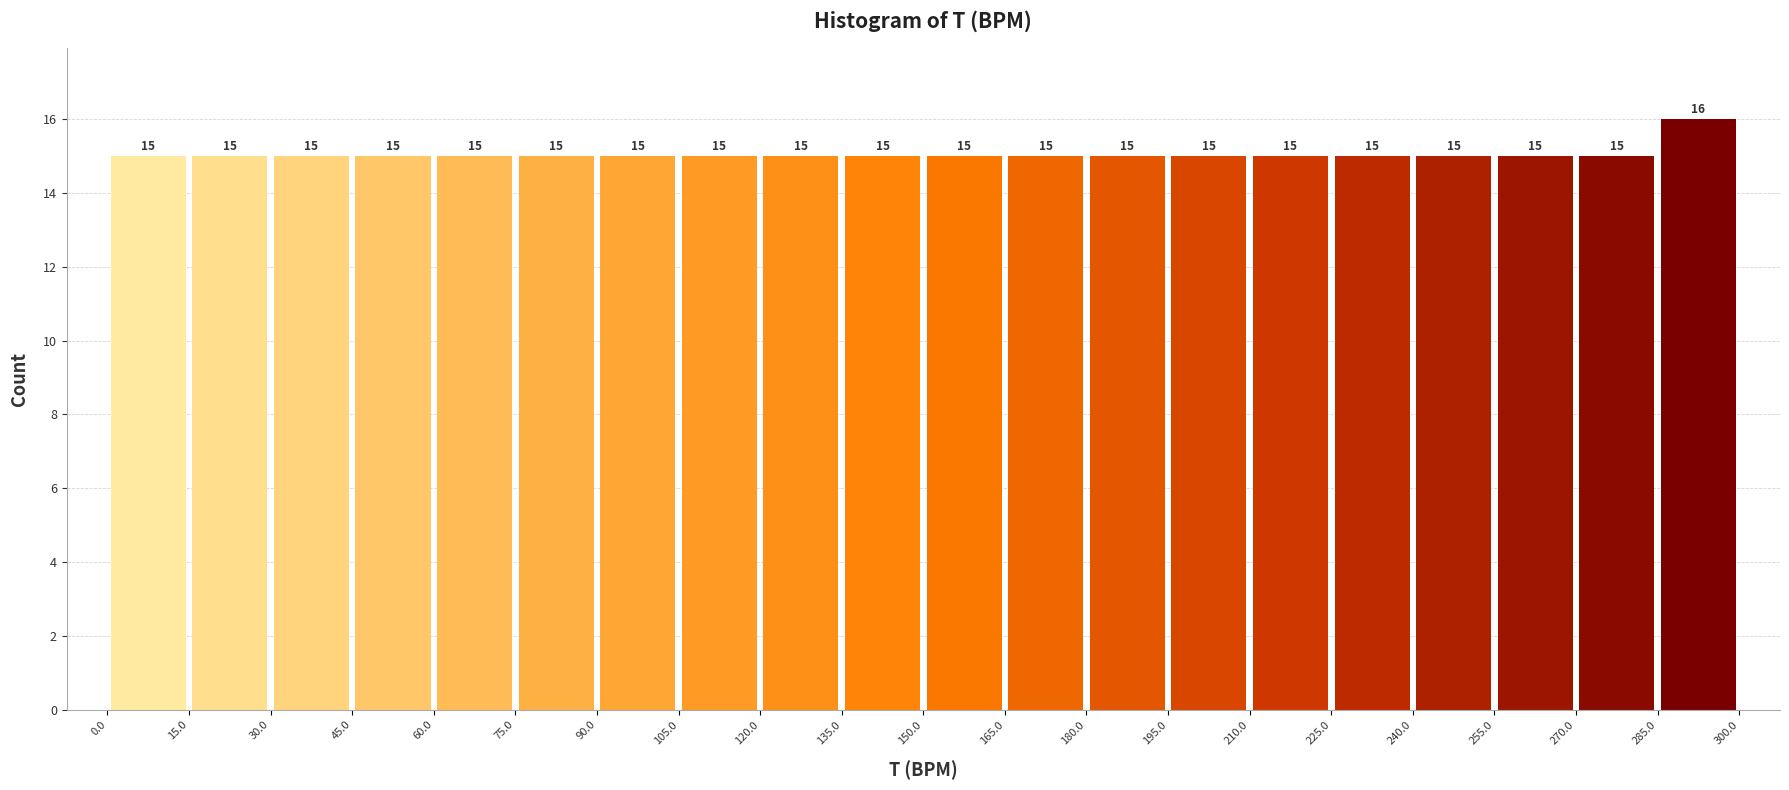

Which range on the x-axis has the tallest bar?

285.0 to 300.0